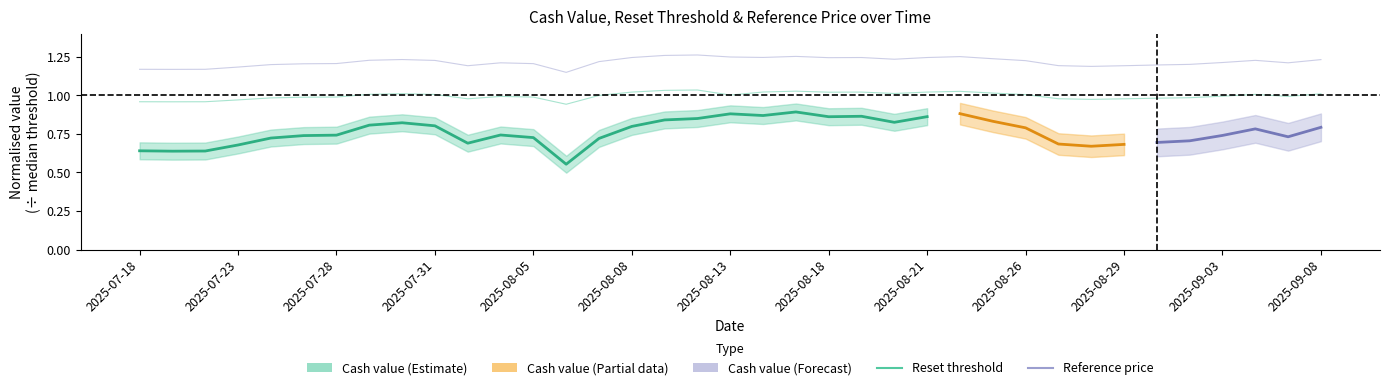

What is the sum of the Reference price values at 19 and 6?

2.5